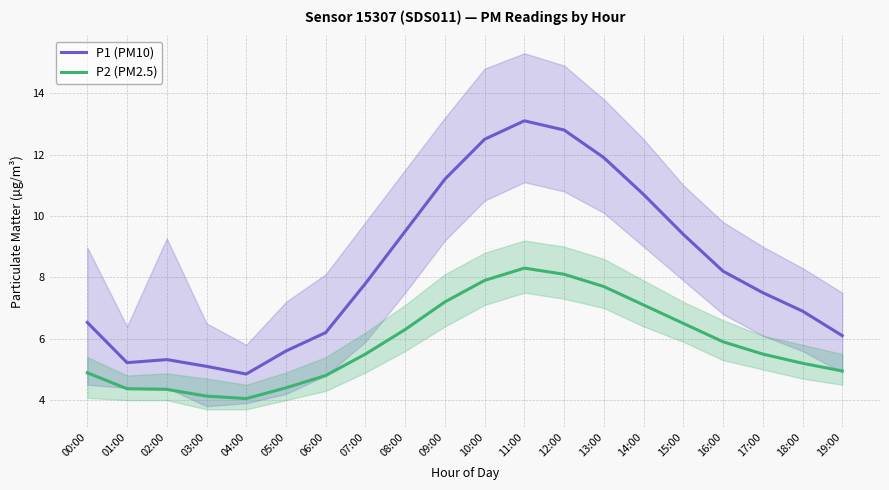

What is the average value of the P2 (PM2.5) series?

5.9